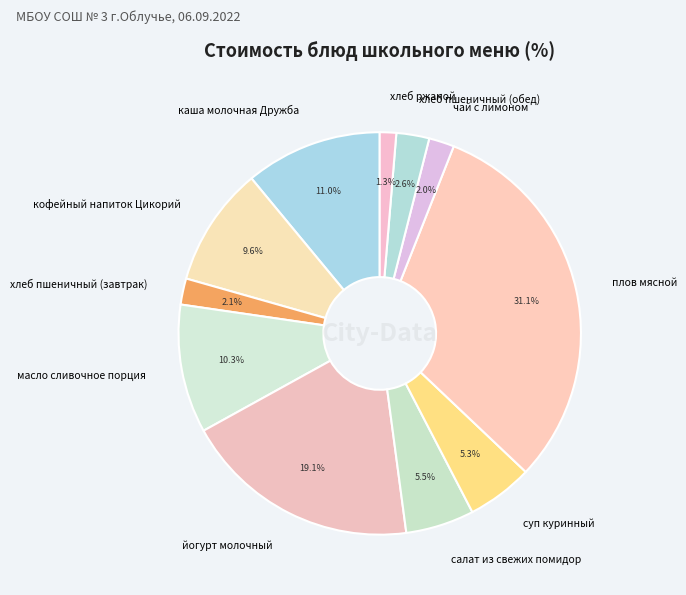

What percentage is NOT represented by суп куринный?

94.7%